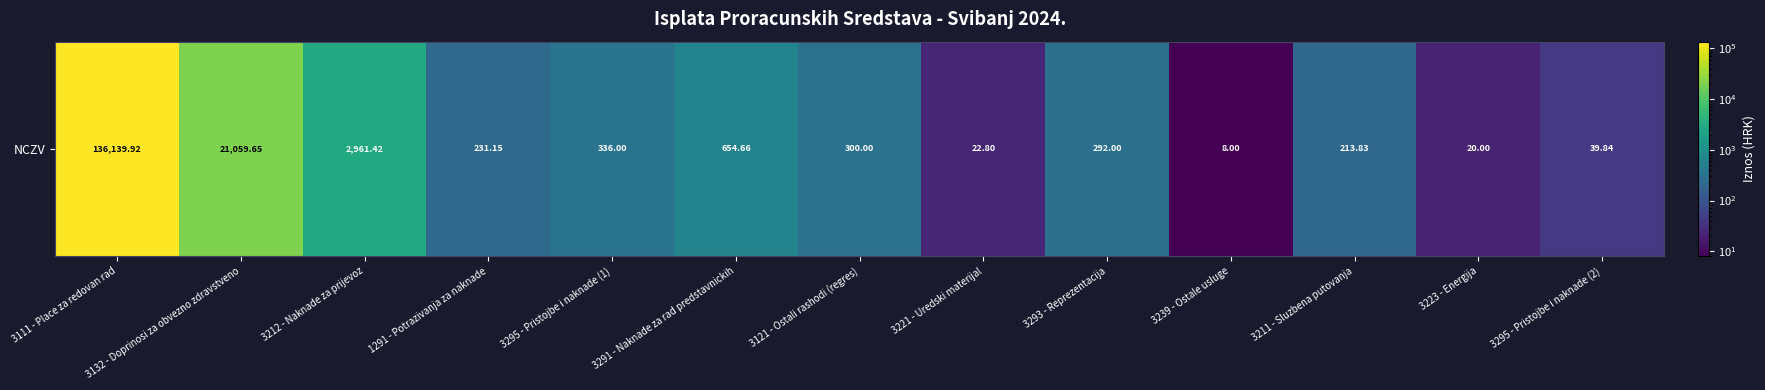

The value at 3295 - Pristojbe i naknade (1) is 515.4. True or false?

False